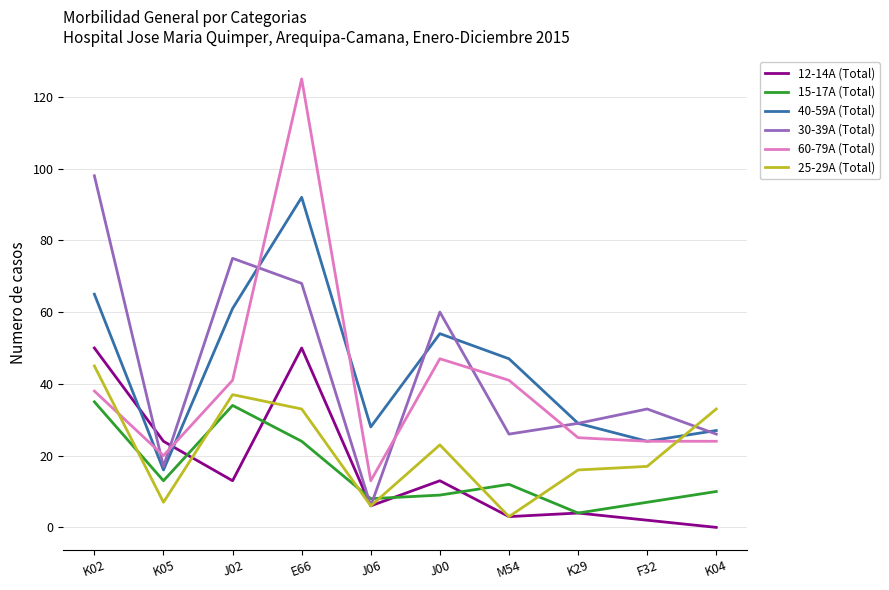

At which label does 25-29A (Total) reach its minimum?

M54